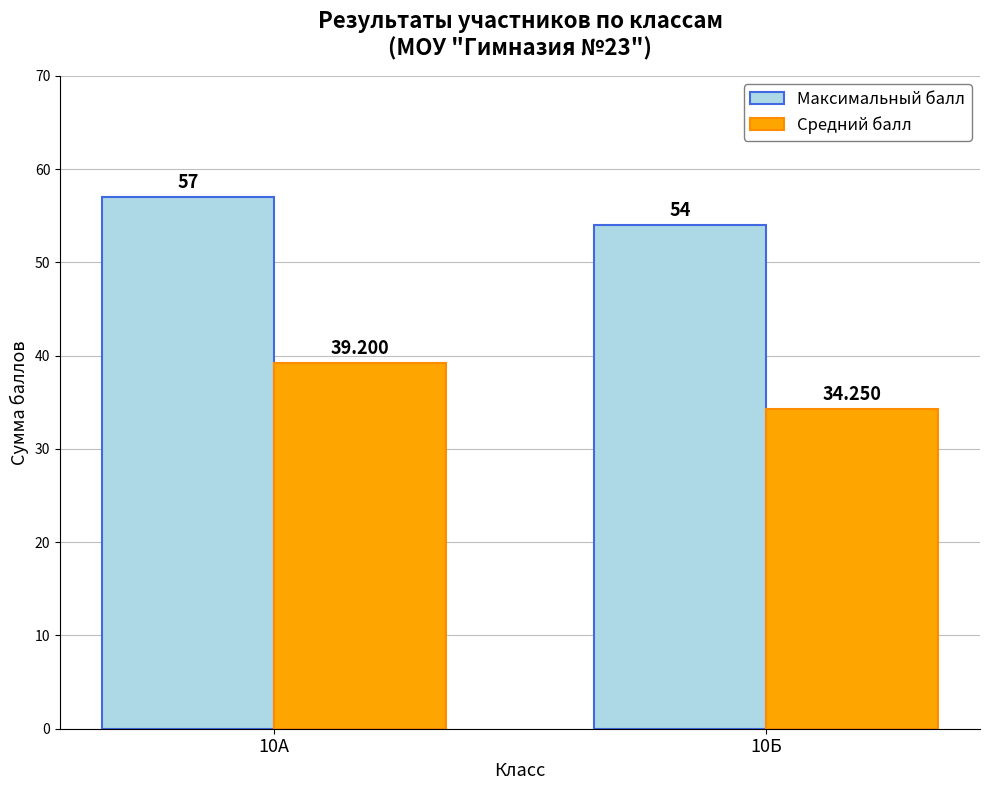

What are all the series names shown in the legend?

Максимальный балл, Средний балл